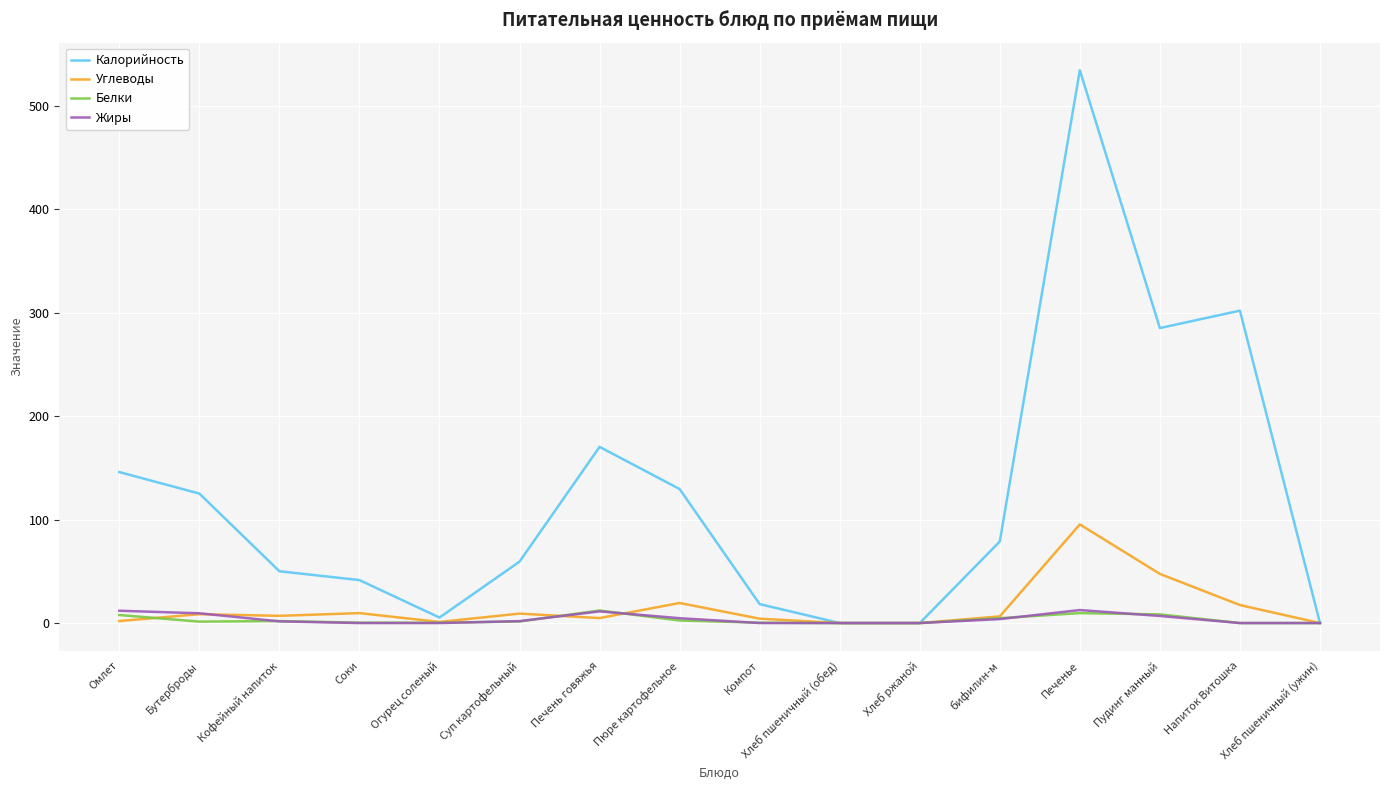

At which label is Углеводы closest to 47?

Пудинг манный